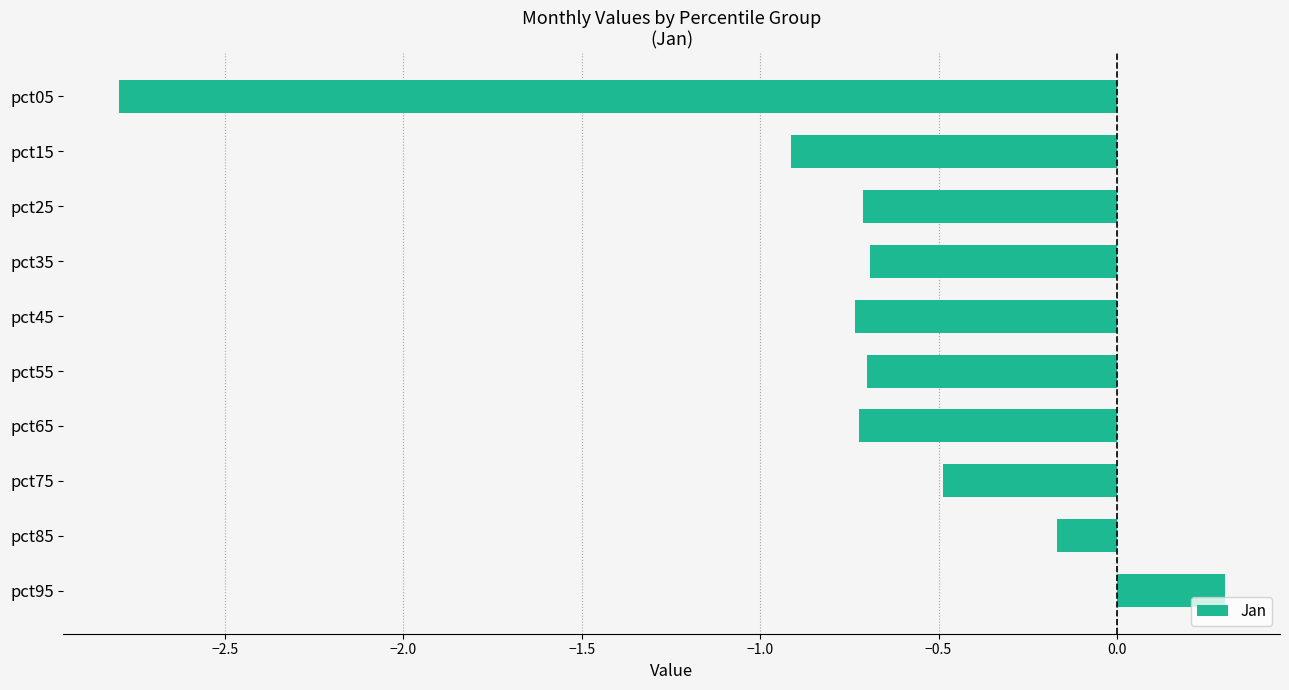

The value at pct35 is -0.7. True or false?

True